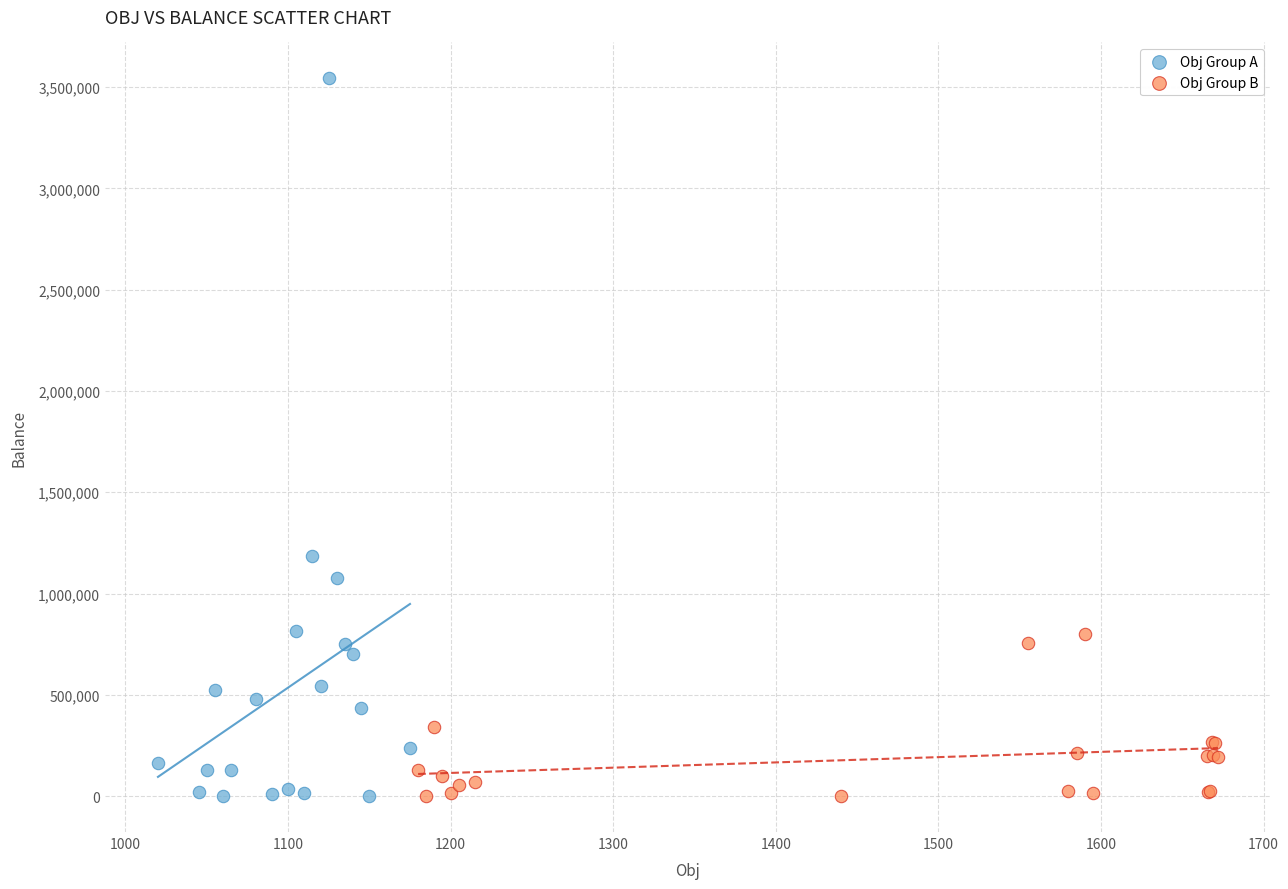

Which series contains the highest Y value?

Obj Group A